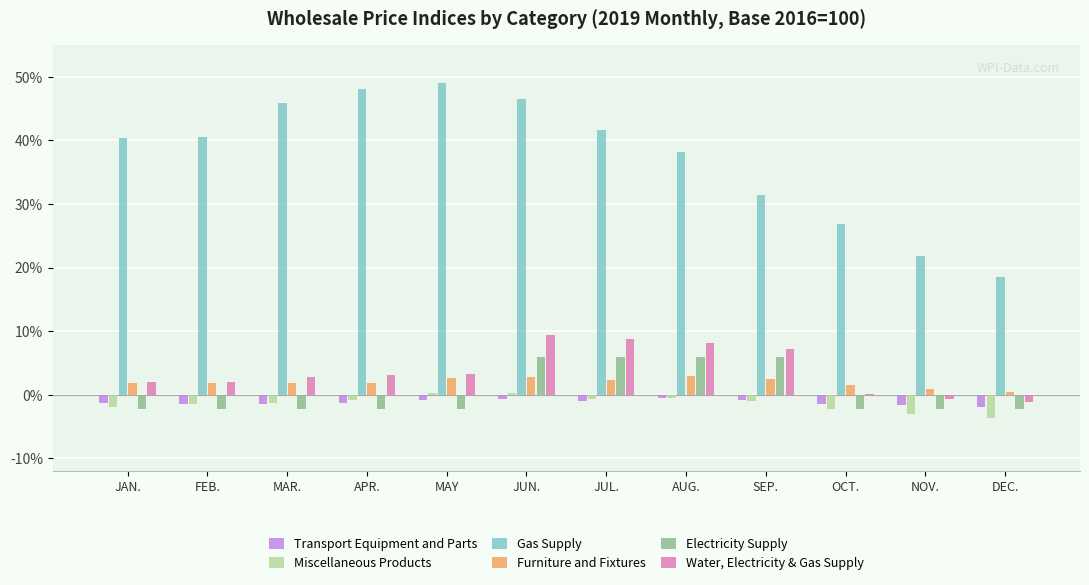

Between AUG. and SEP., which series saw the biggest shift?

Gas Supply